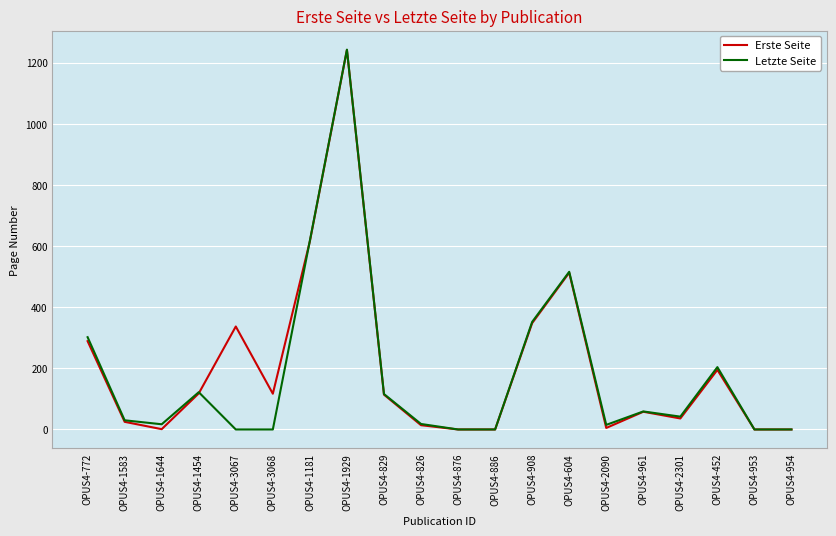

At which category does the chart reach its peak across all series?

OPUS4-1929